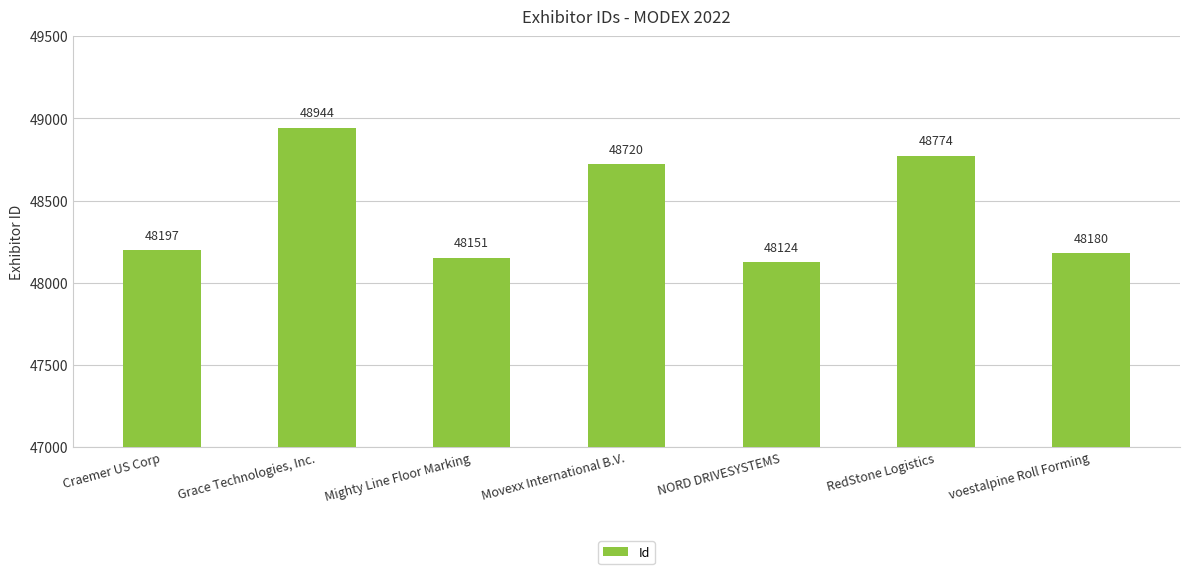

Reading right to left, transcribe all the data shown in this chart.

48180	48774	48124	48720	48151	48944	48197